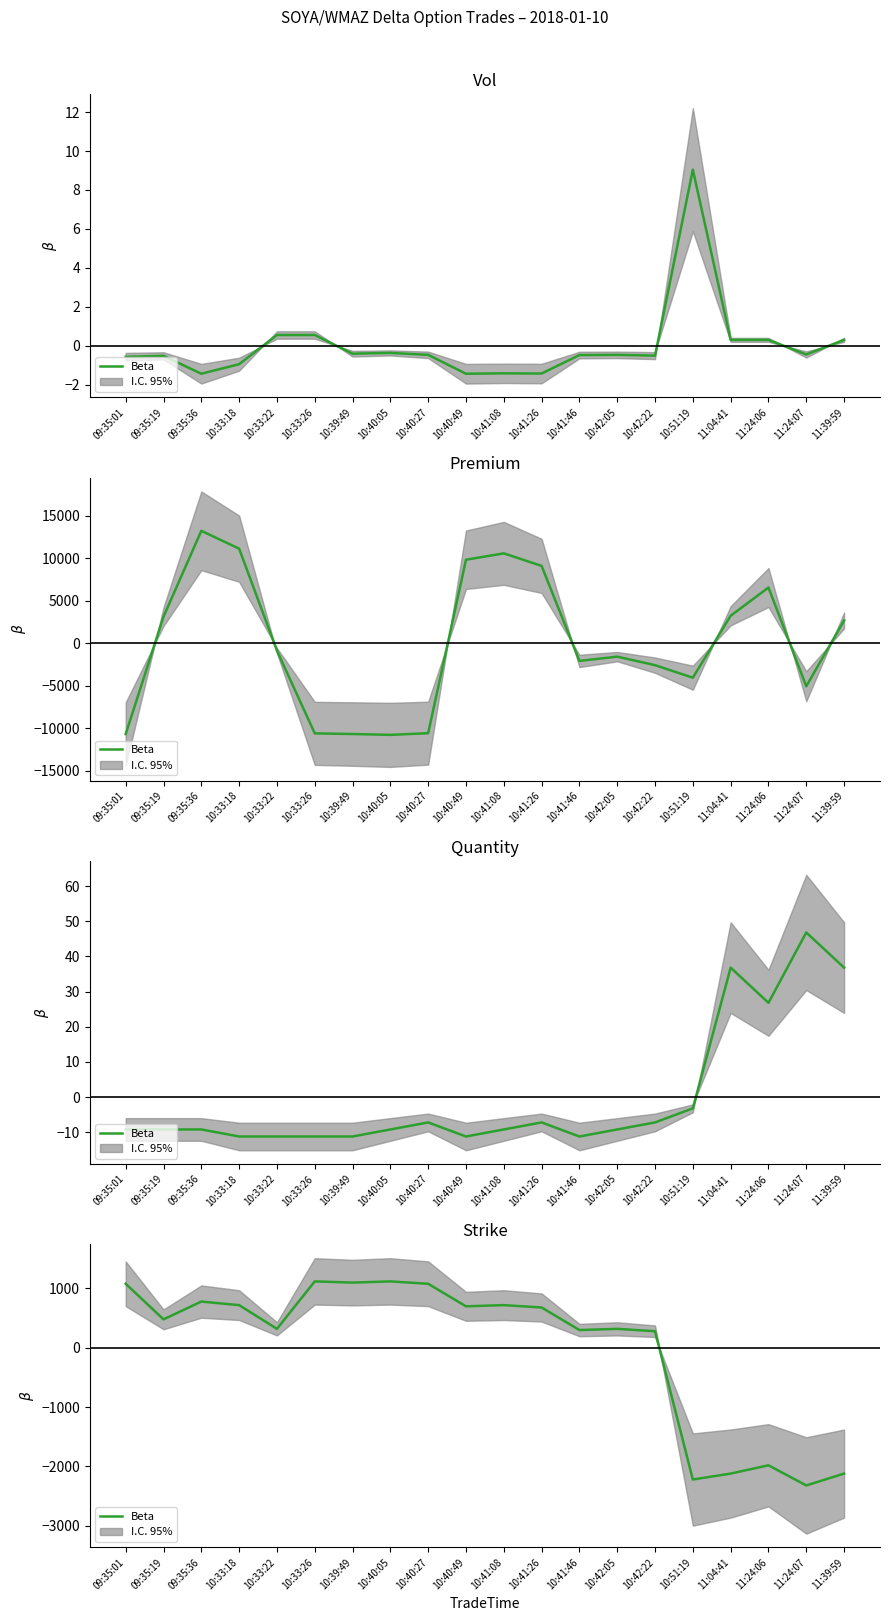

Rank the categories by value from highest to lowest.

10:33:26, 10:40:05, 10:39:49, 09:35:01, 10:40:27, 09:35:36, 10:33:18, 10:41:08, 10:40:49, 10:41:26, 09:35:19, 10:33:22, 10:42:05, 10:41:46, 10:42:22, 11:24:06, 11:04:41, 11:39:59, 10:51:19, 11:24:07